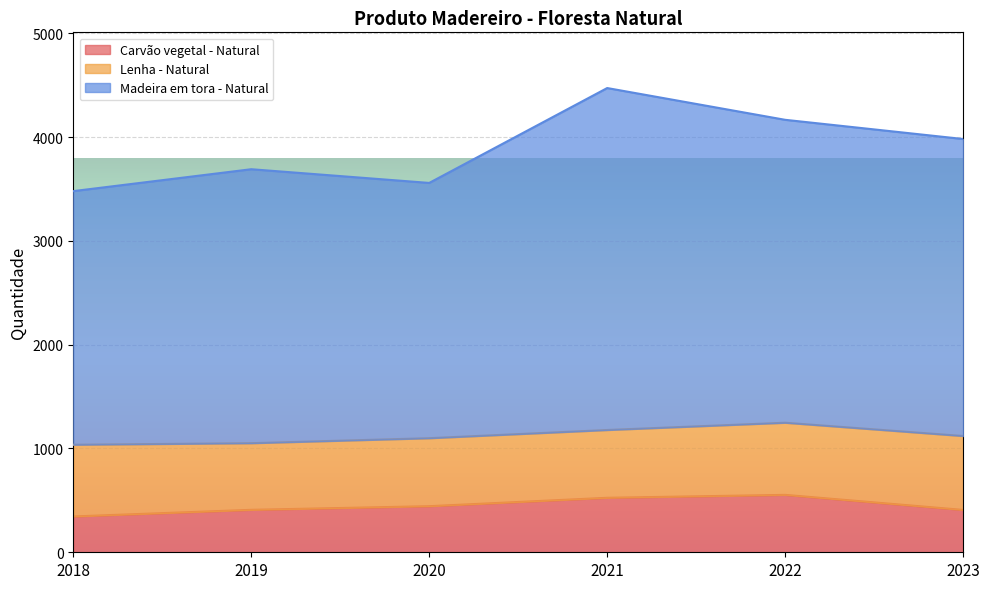

What is the sum of the Madeira em tora - Natural values at 2018 and 2019?

7169